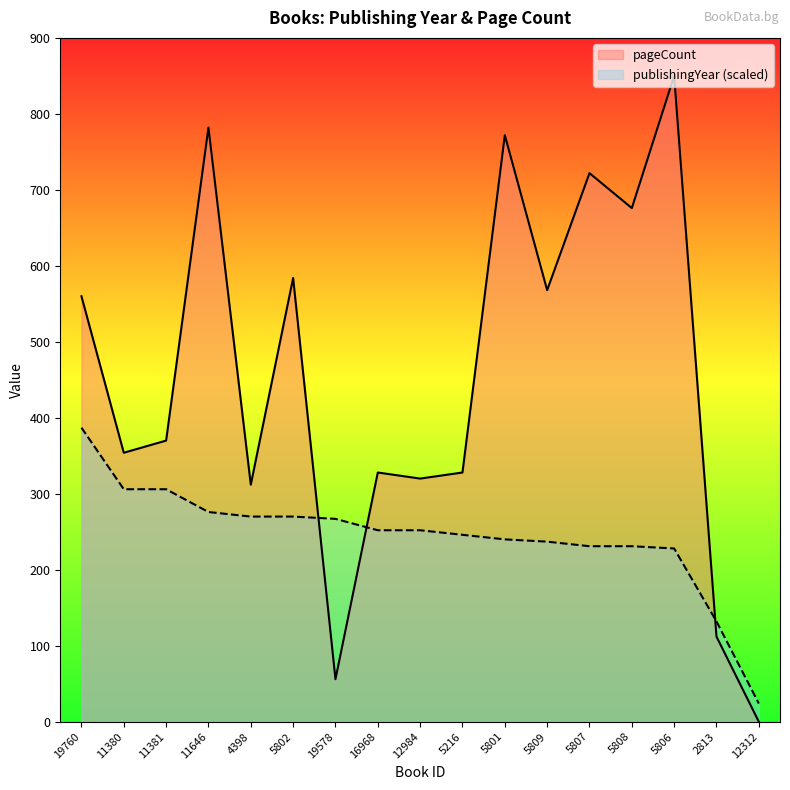

What is the difference between the maximum and minimum values in the pageCount series?

850